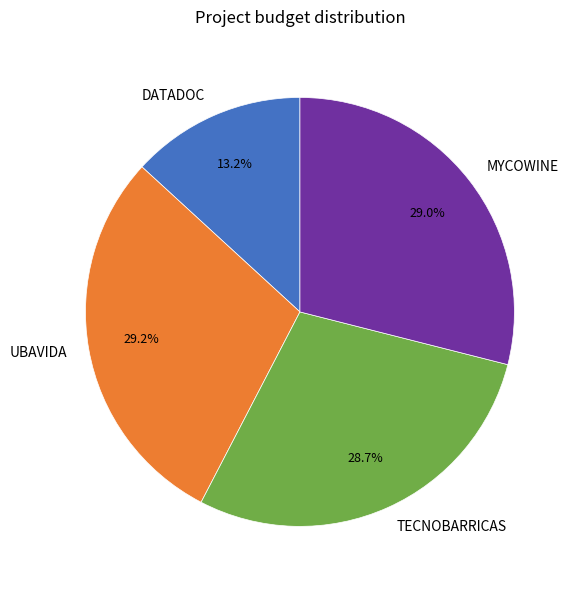

What is the smallest slice in the pie chart?

DATADOC